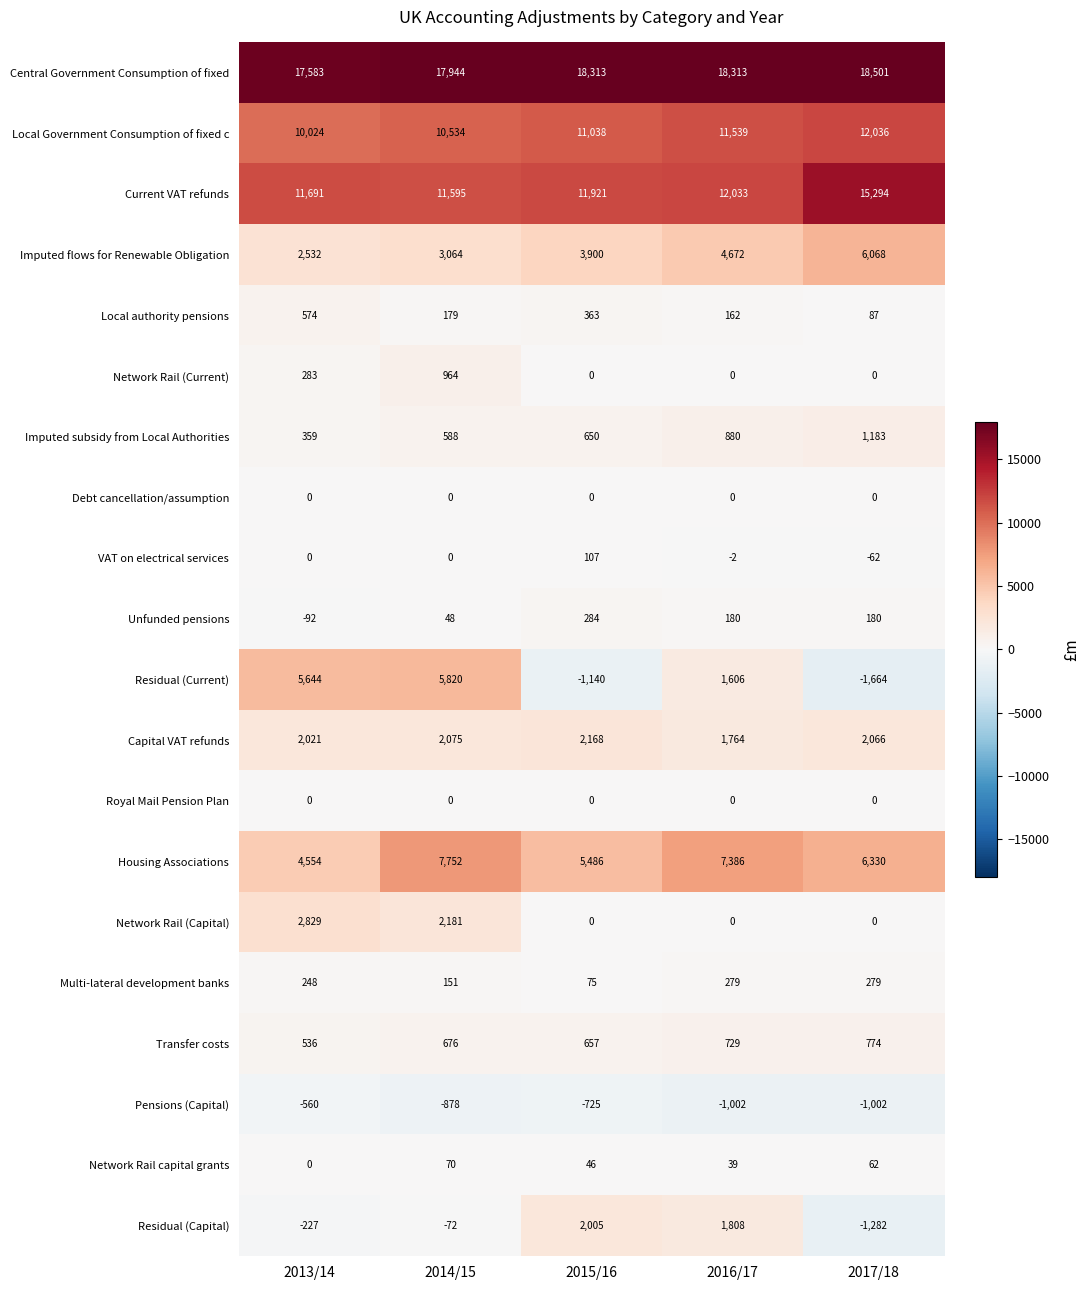

Is it true that Pensions (Capital) equals -800 at 2013/14?

False